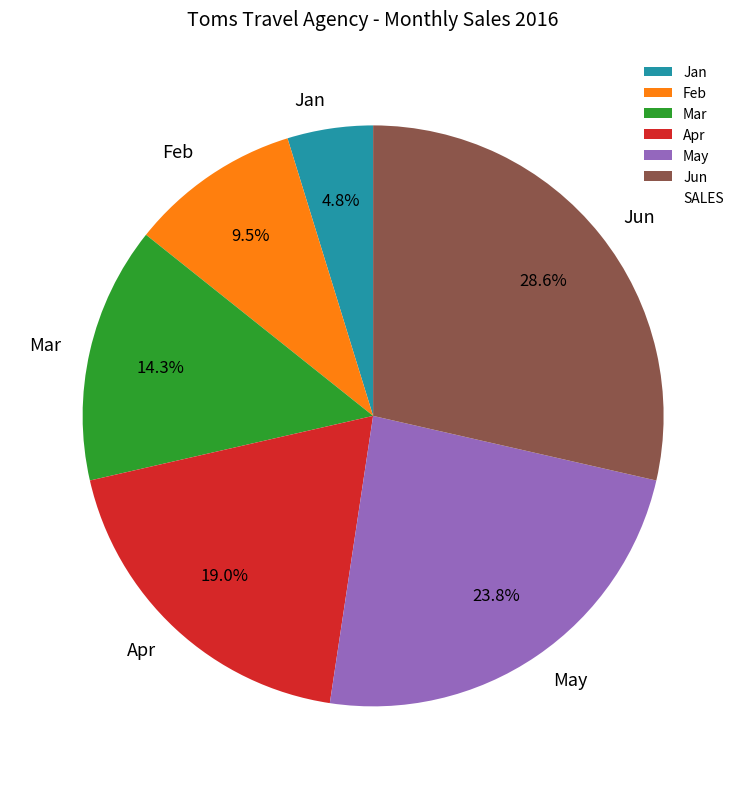

To the nearest percent, what is the difference between the largest and smallest slice percentages?

24%